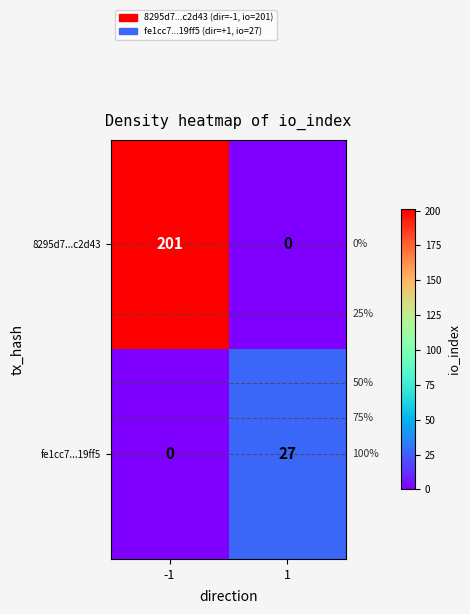

Which series changed the most between -1 and 1?

8295d7...c2d43